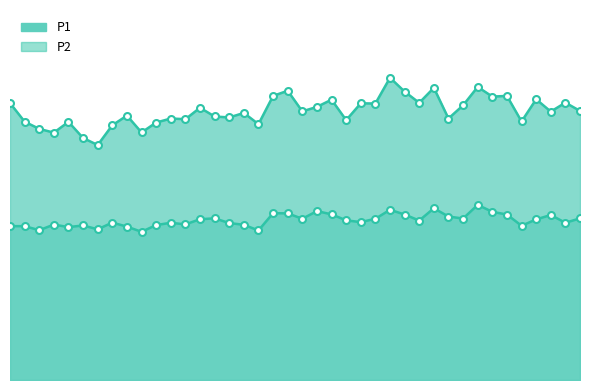

At which category does P1 reach its first local valley?

00:08